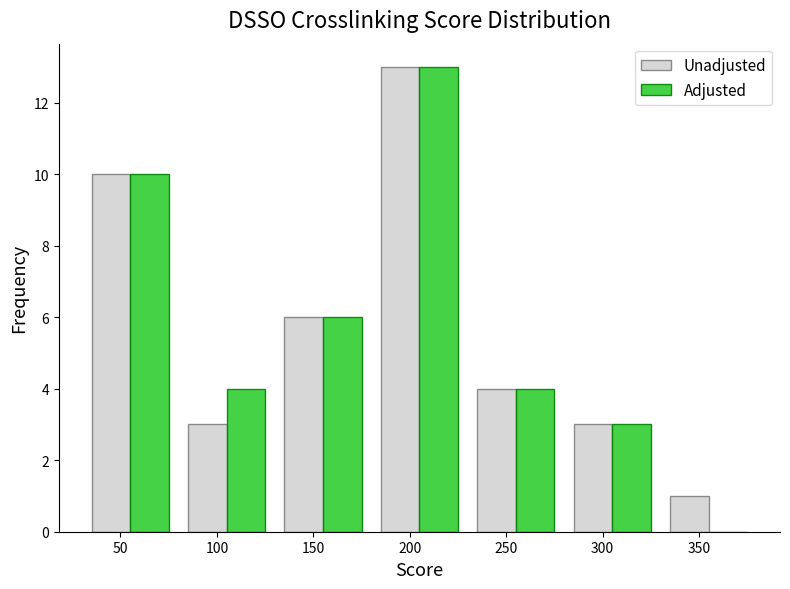

At which category is the sum across all series the highest?

200